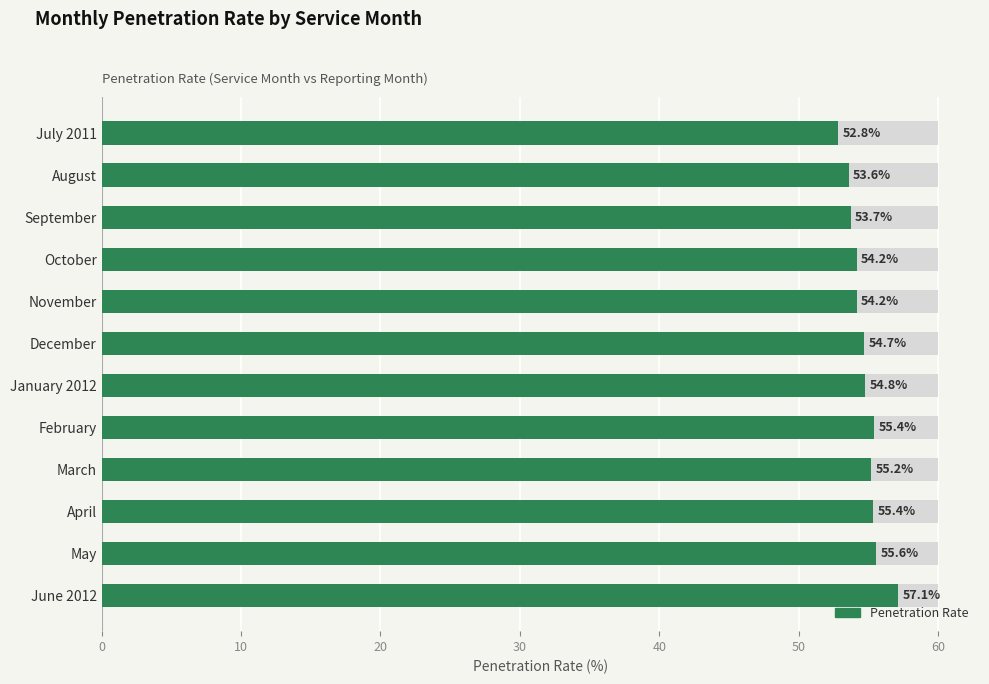

What is the average value?

54.7